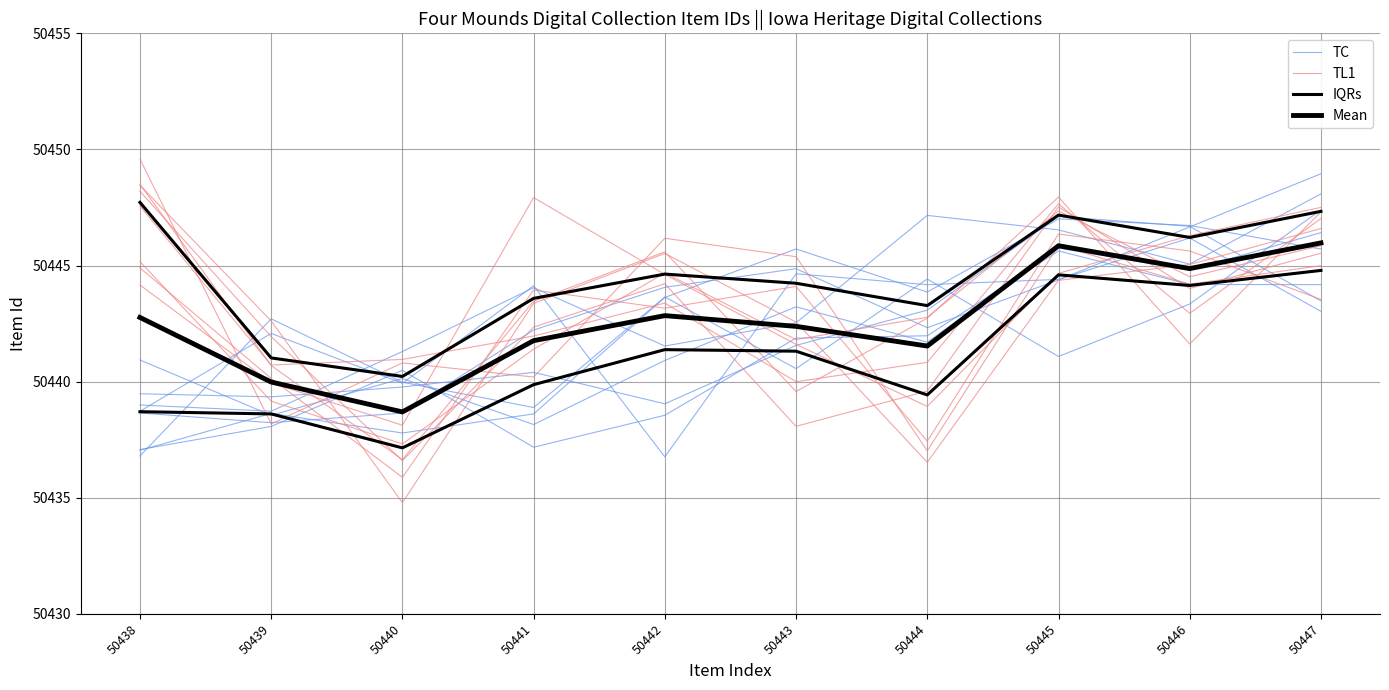

What is the average value of the TC series?

50443.4